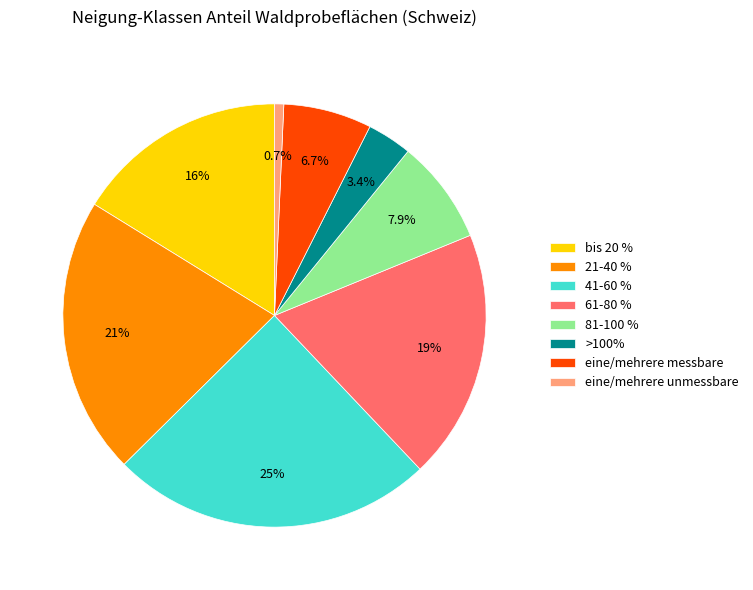

Approximately how many times larger is the value at >100% compared to 61-80 %?

0.2